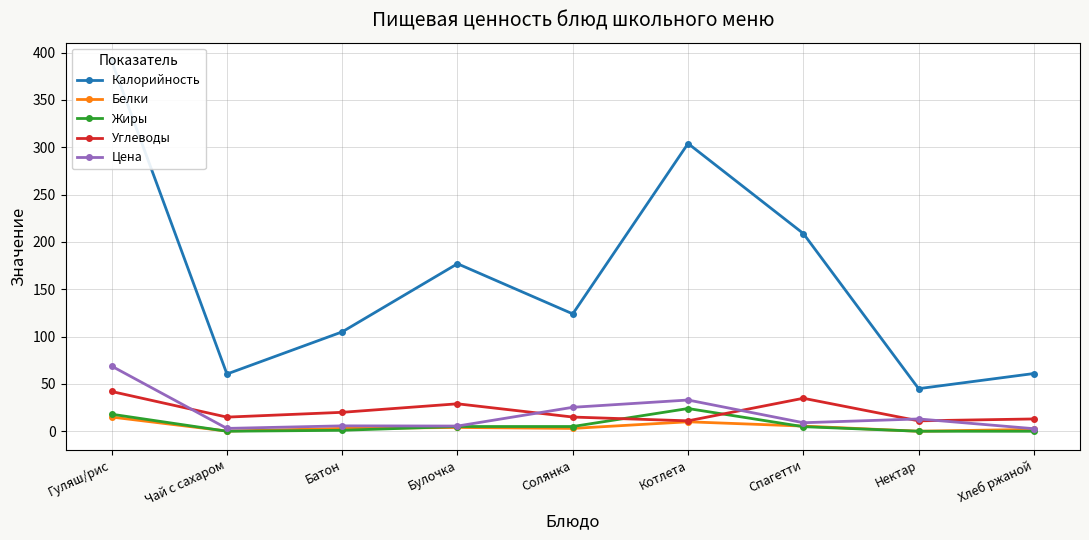

True or false: Углеводы and Калорийность intersect in this chart.

False